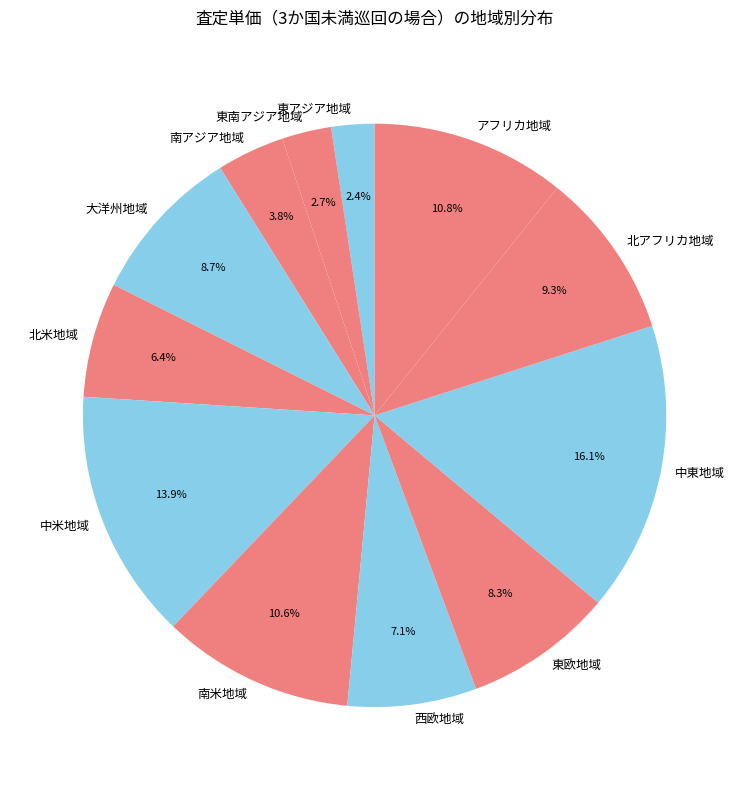

Which has a higher value, 東アジア地域 or 南米地域?

南米地域